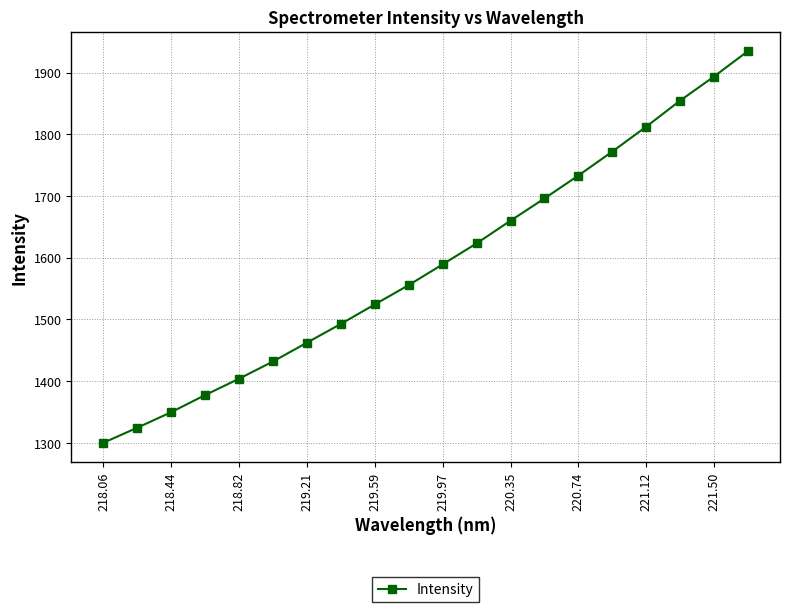

What is the value of the 11th point from the left?

1589.3